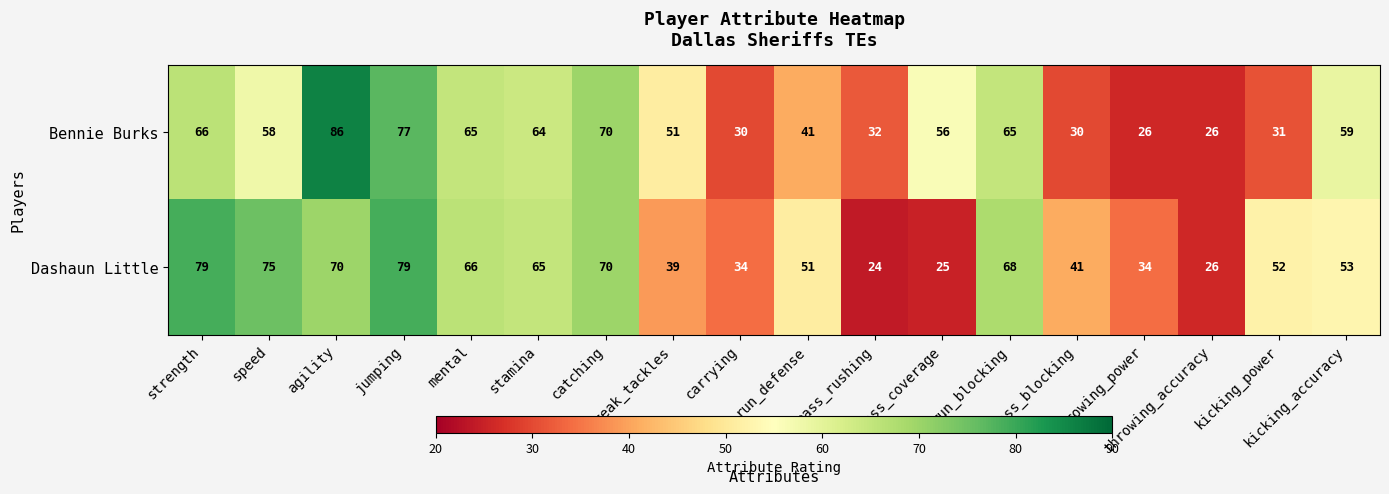

What is the spread (max minus min) of values at pass_blocking?

11